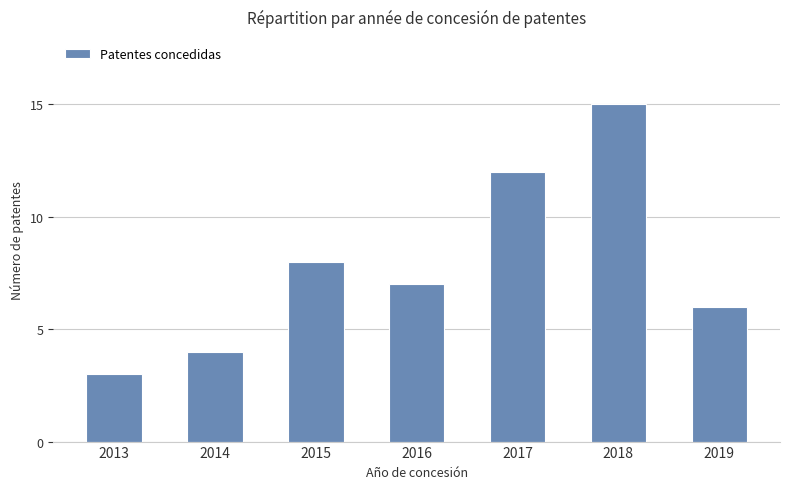

List the labels in order of value, smallest first.

2013, 2014, 2019, 2016, 2015, 2017, 2018